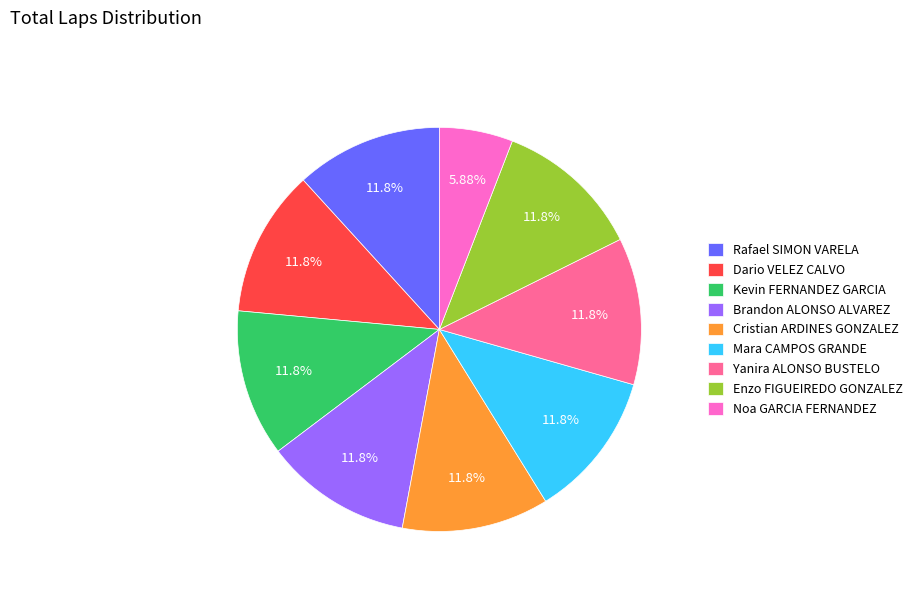

How many segments does this pie chart have?

9